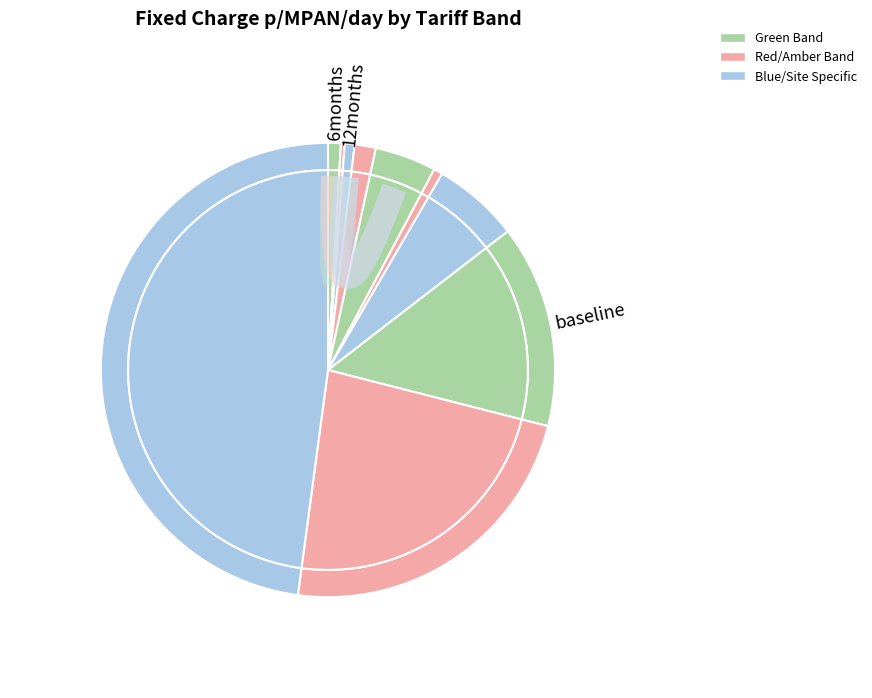

True or false: LDNO LV: LV Site Specific Band 4 accounts for 48% of the total.

True